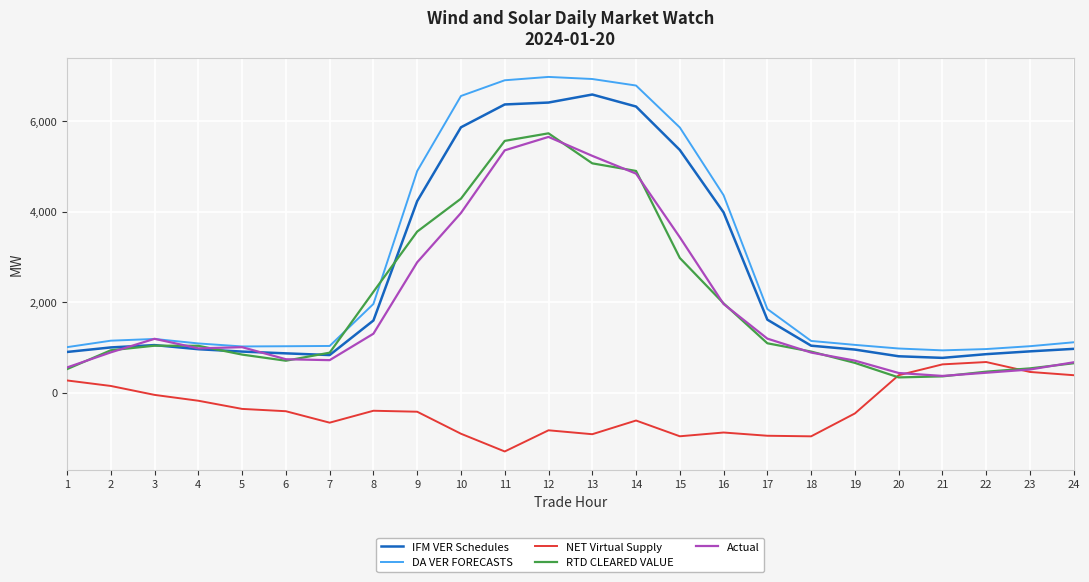

At which category is the sum across all series the highest?

12